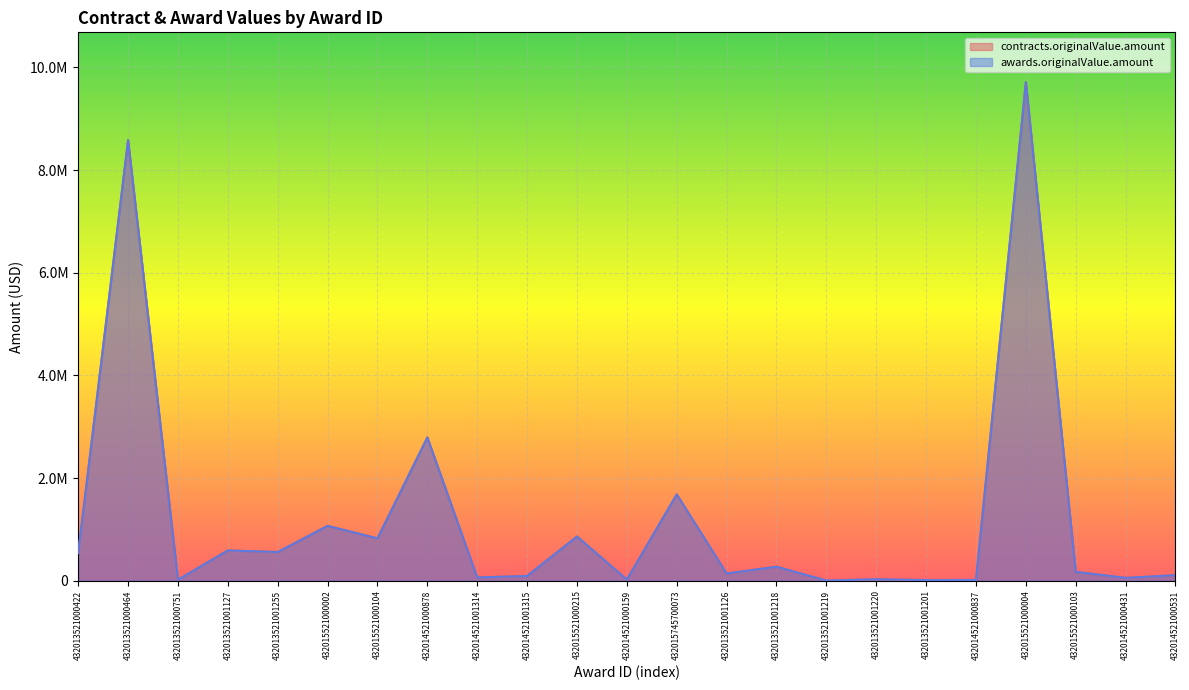

At how many categories does at least one series exceed 4555931?

2